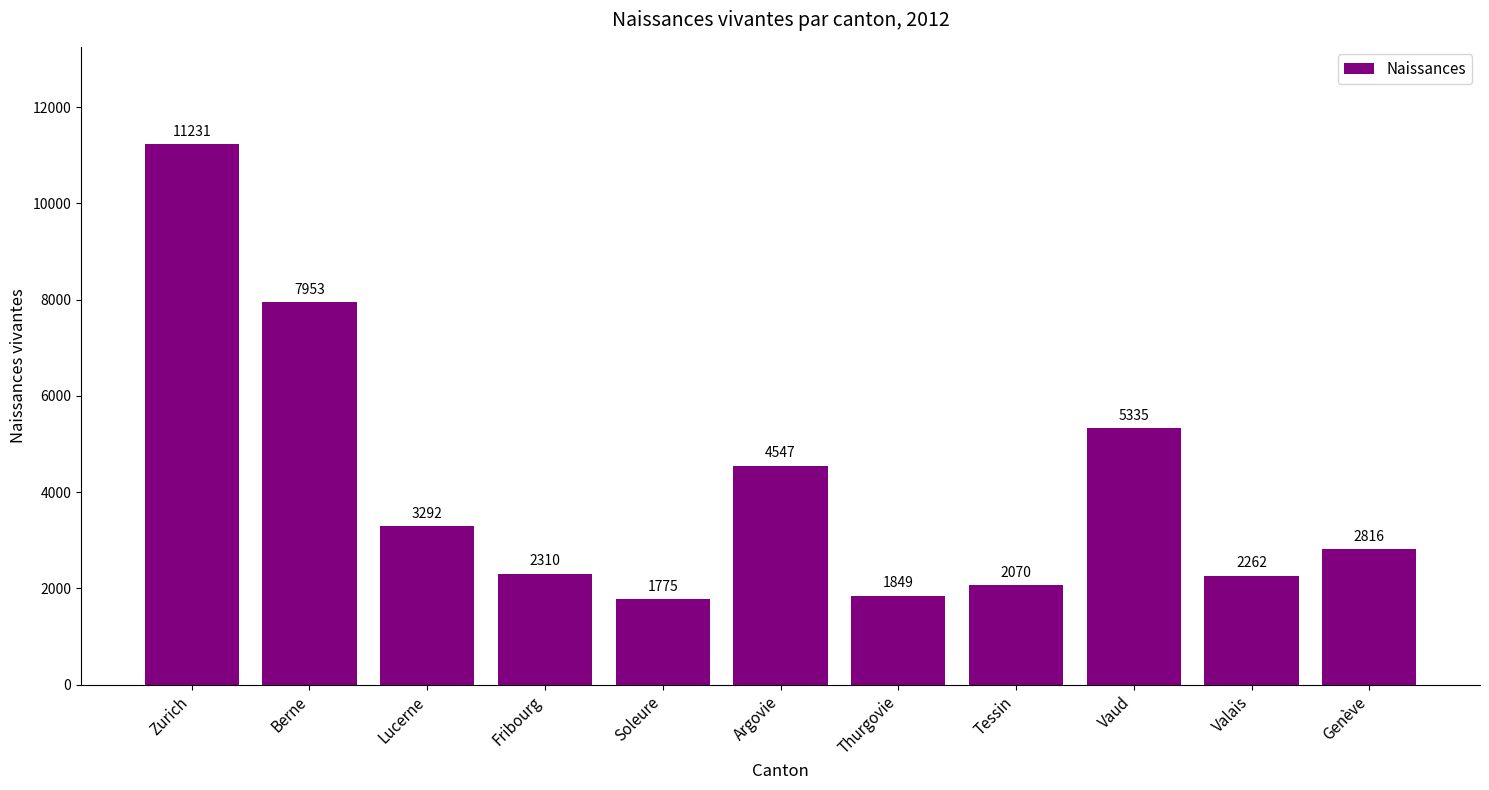

Rank the categories by value from highest to lowest.

Zurich, Berne, Vaud, Argovie, Lucerne, Genève, Fribourg, Valais, Tessin, Thurgovie, Soleure